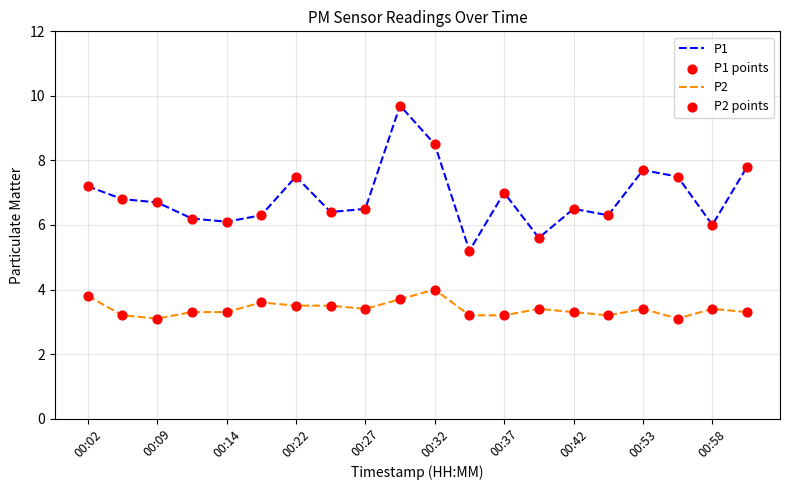

Which series has the widest spread of values?

P1